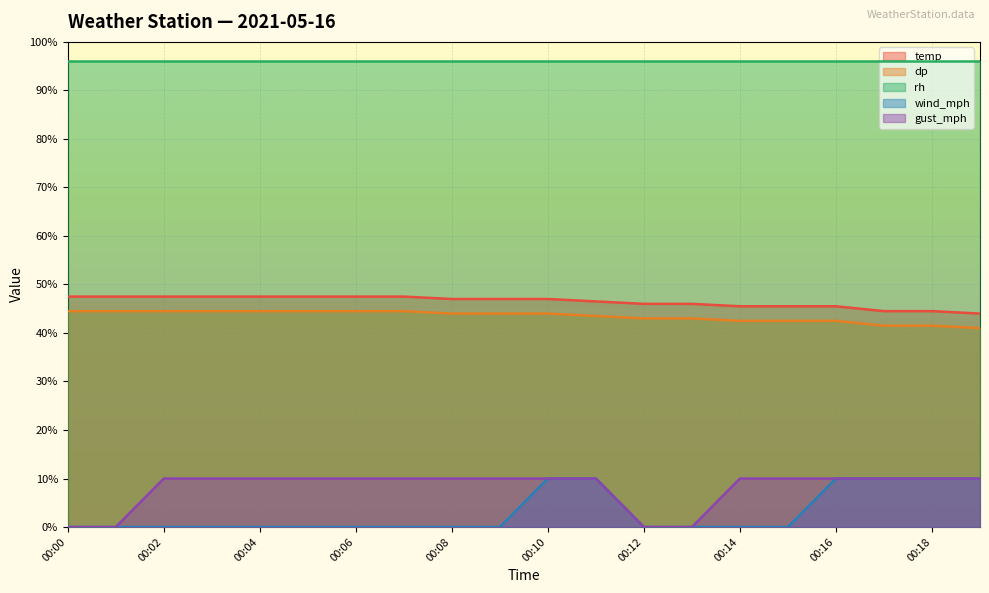

Which series has the largest total across all categories?

rh